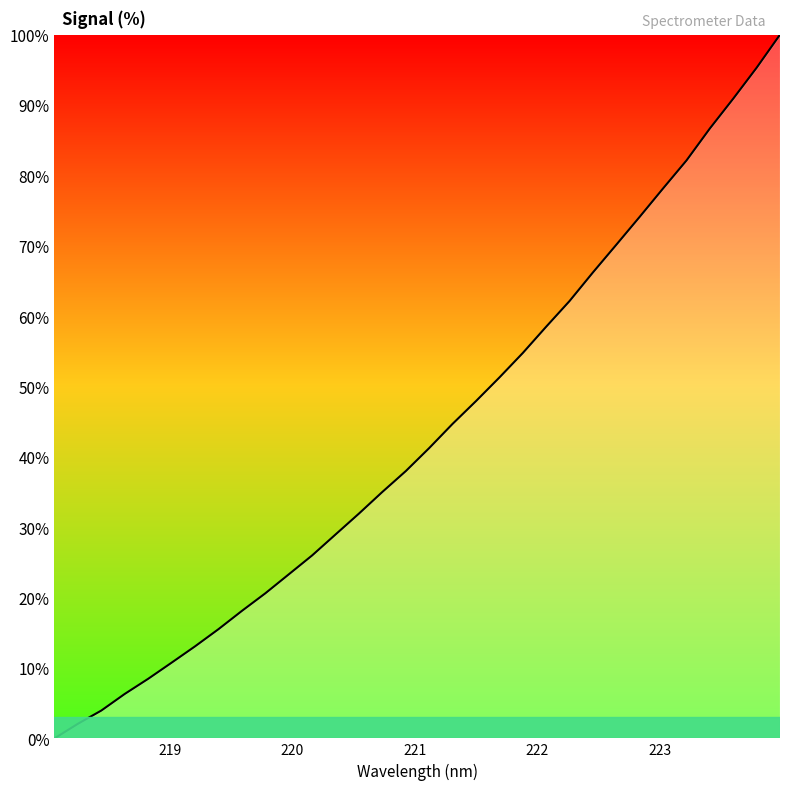

What is the greatest value displayed?

100.0